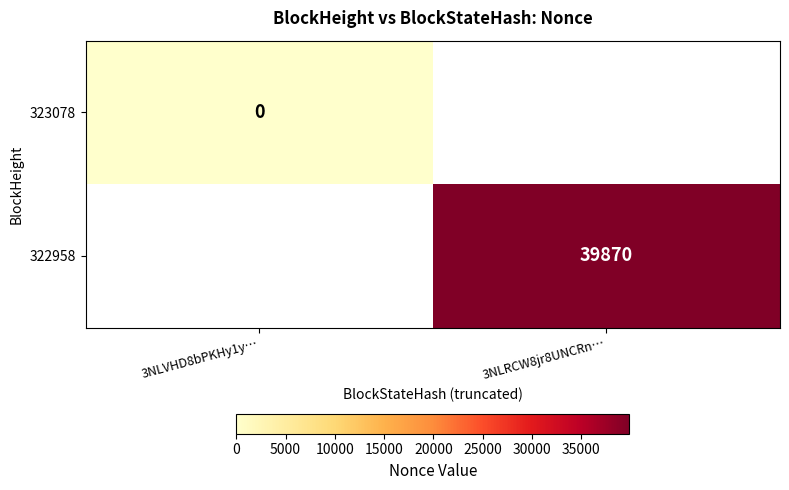

The value of 322958 at 3NLRCW8jr8UNCRn… is 39870. True or false?

True